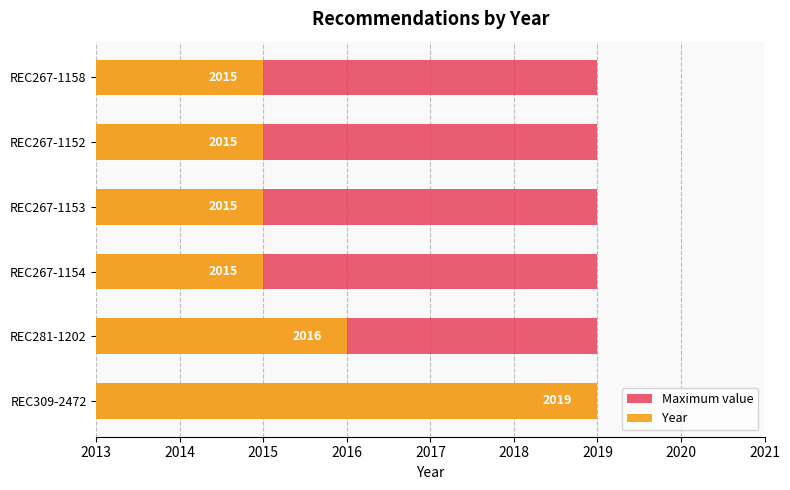

What is the difference between the maximum and minimum values in the Year series?

4.0